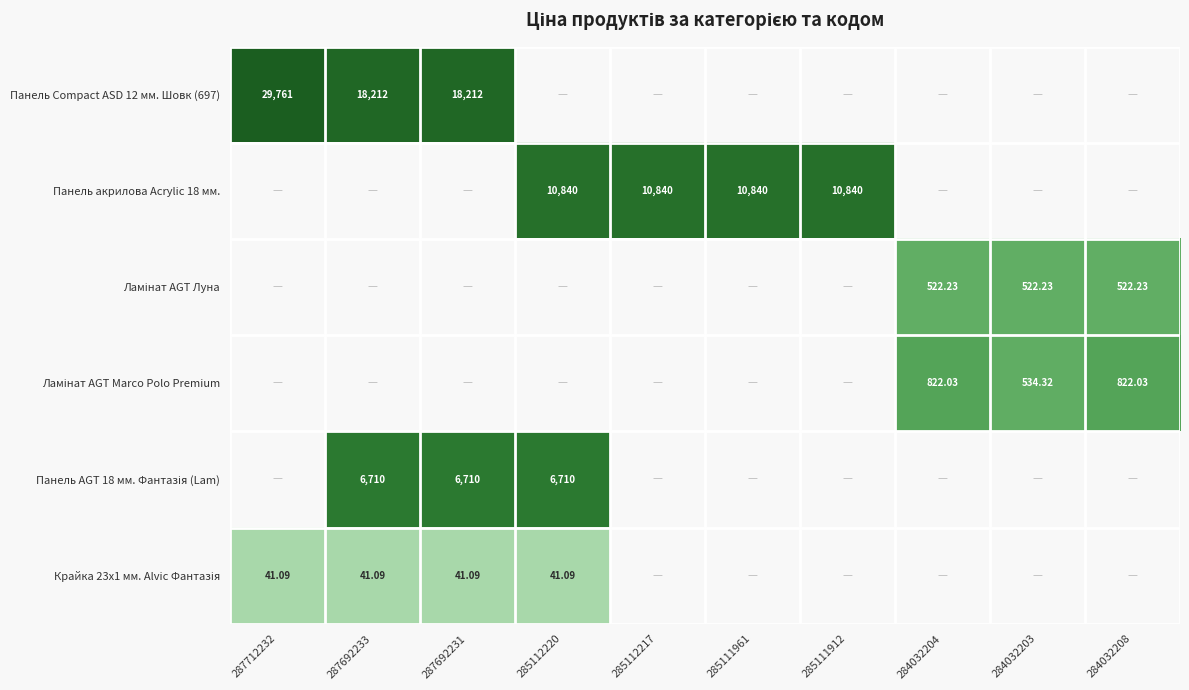

How many data points does each series have?

10